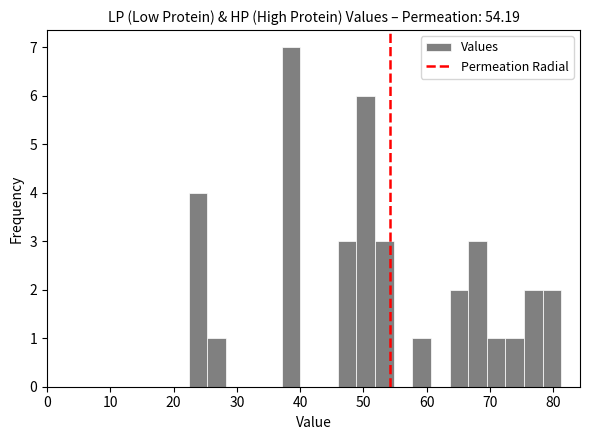

Around what value on the x-axis is the tallest bar? Give the approximate position of its centre, as read against the axis.

39